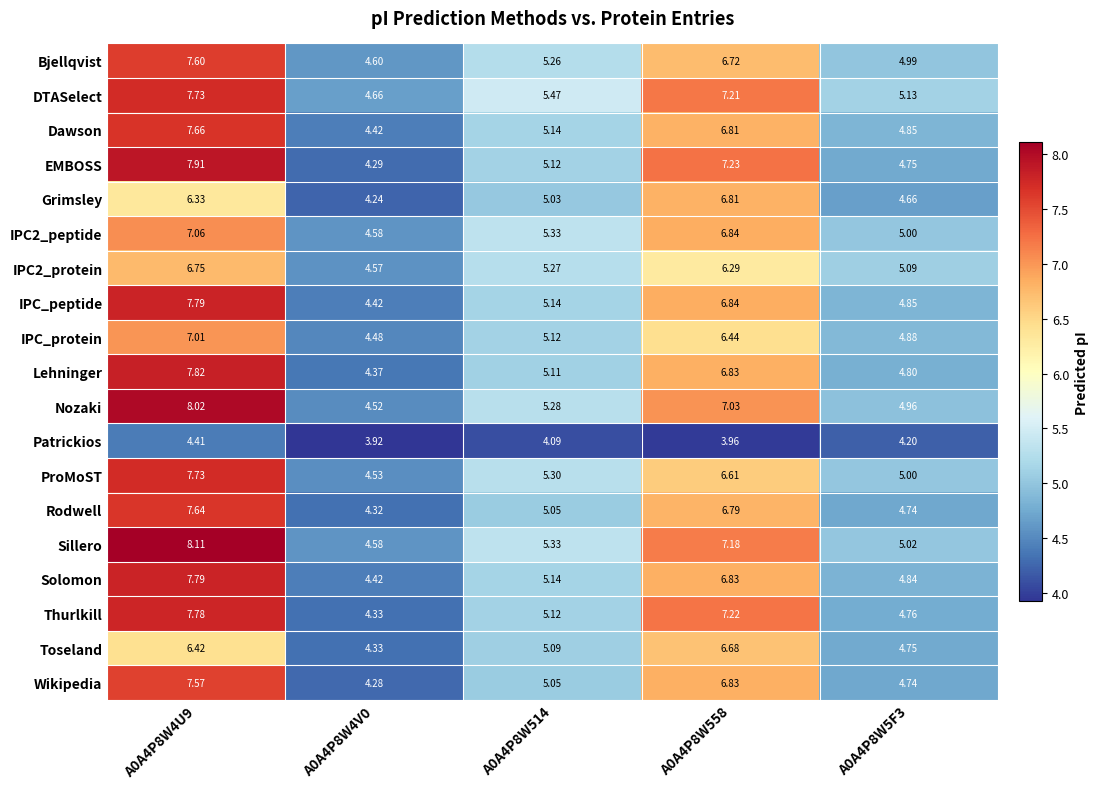

Which series has the largest range (max minus min)?

EMBOSS